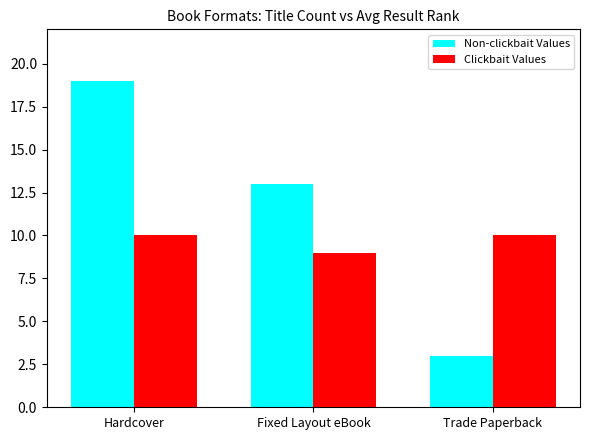

What is the spread (max minus min) of values at Fixed Layout eBook?

4